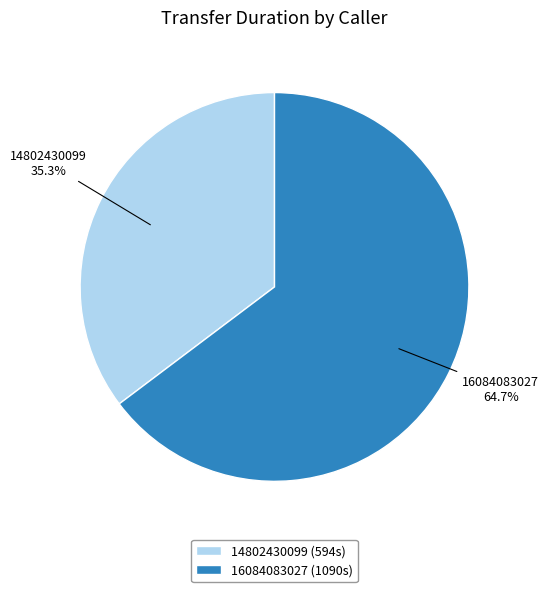

Between 14802430099 and 16084083027, which is larger?

16084083027